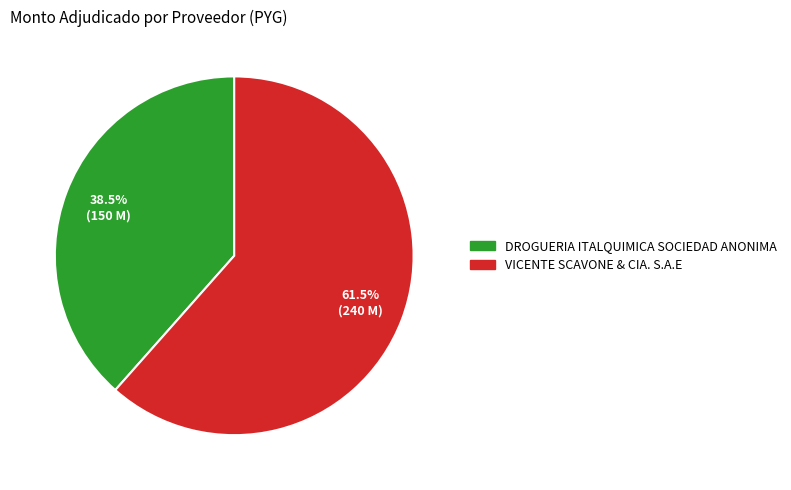

What is the smallest slice in the pie chart?

DROGUERIA ITALQUIMICA SOCIEDAD ANONIMA